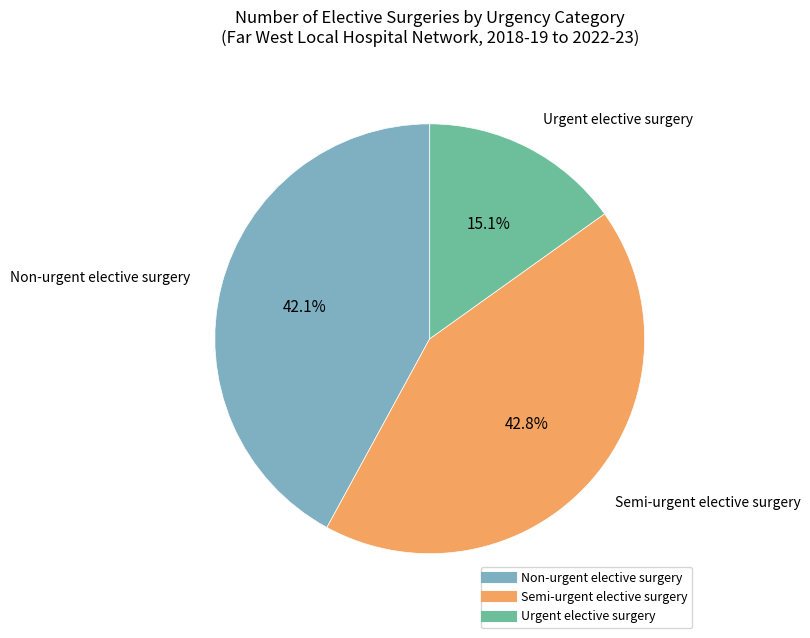

Which category has the smallest portion of the pie?

Urgent elective surgery